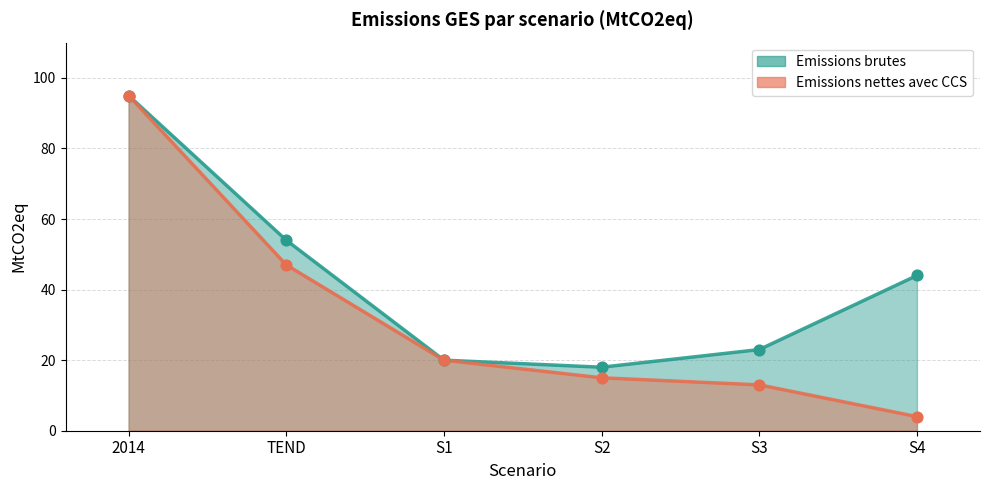

What are all the series names shown in the legend?

Emissions brutes, Emissions nettes avec CCS